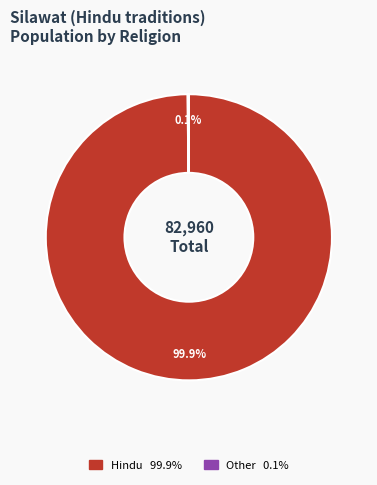

Is there any slice that represents more than half of the pie?

Yes